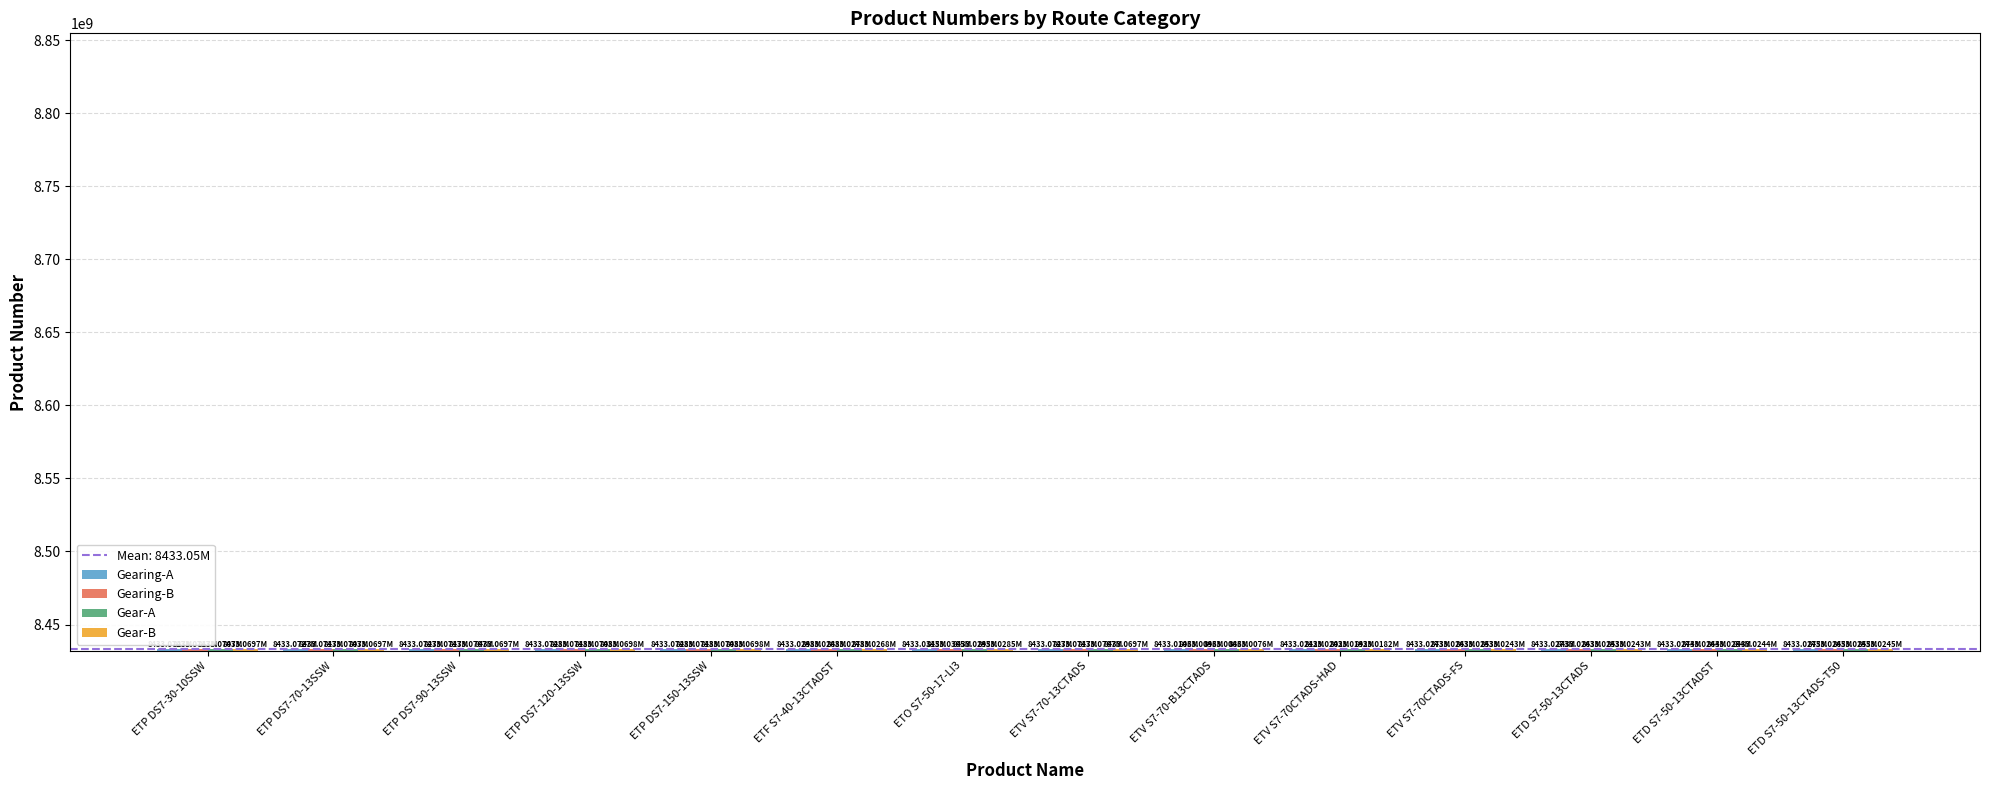

What is the average value of the Gearing-B series?

8433044645